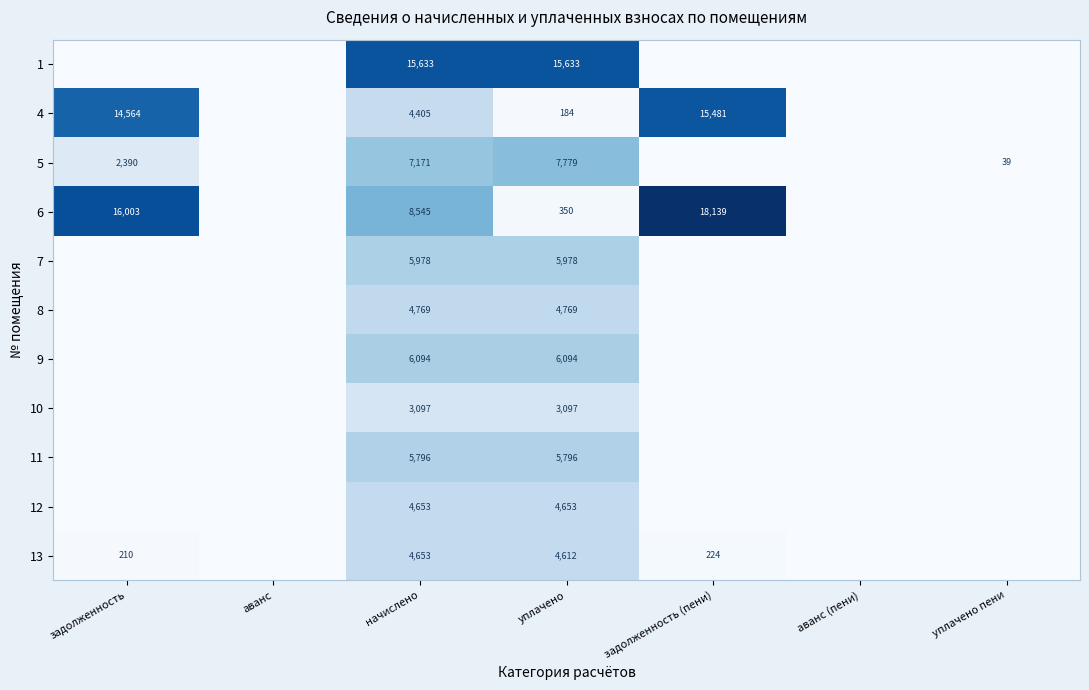

The value of 7 at начислено is 5978. True or false?

True